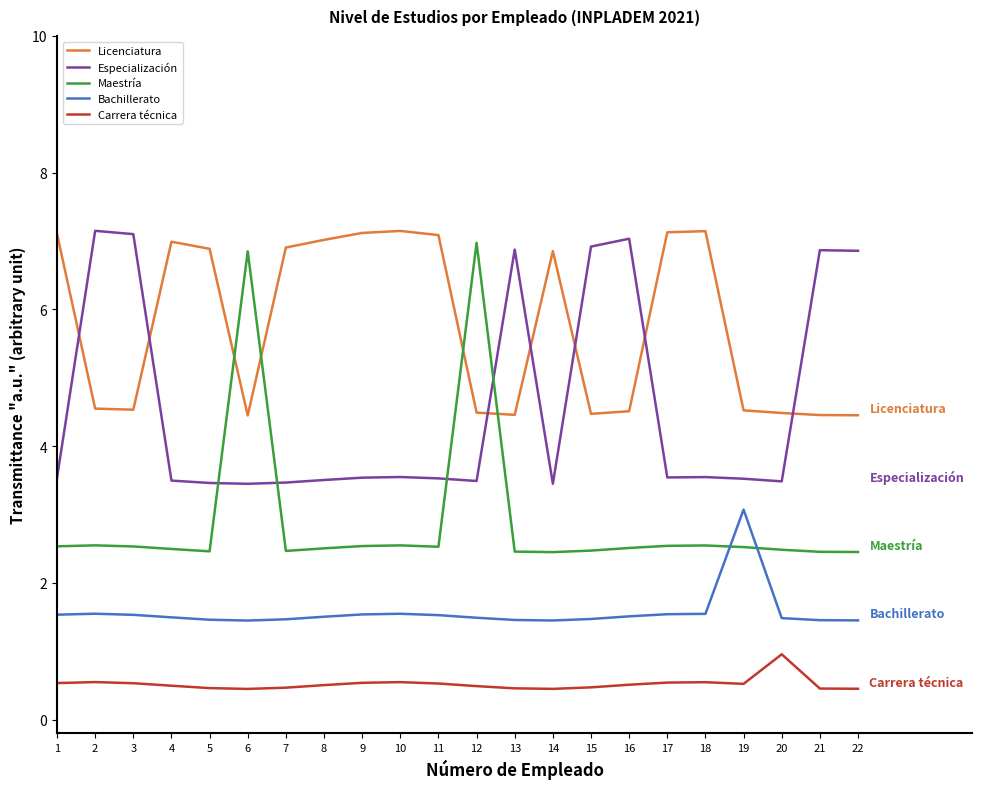

True or false: Maestría has a value of 2.5 at 3.

True